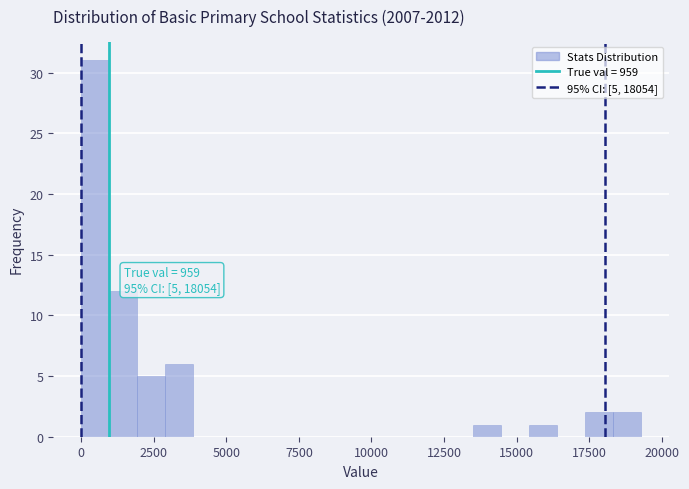

Read against the x-axis, roughly where is the centre of the tallest bar?

500